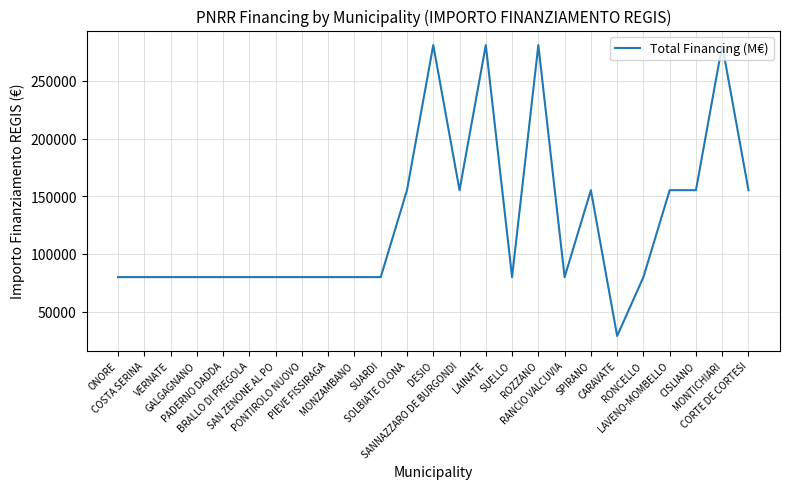

What is the minimum value shown in the chart?

28902